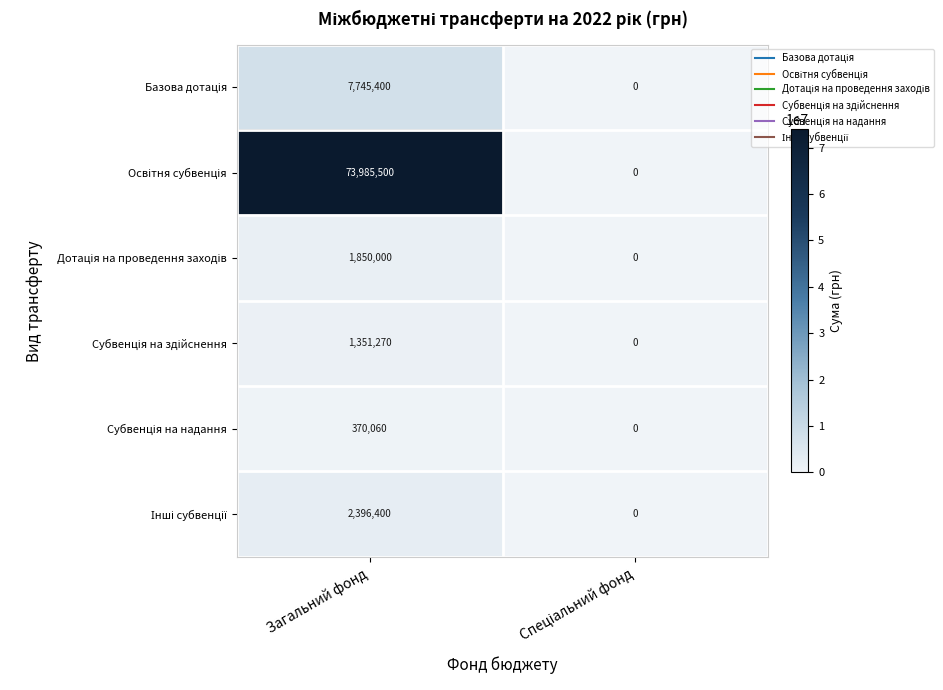

What is the maximum value shown in the chart?

73985500